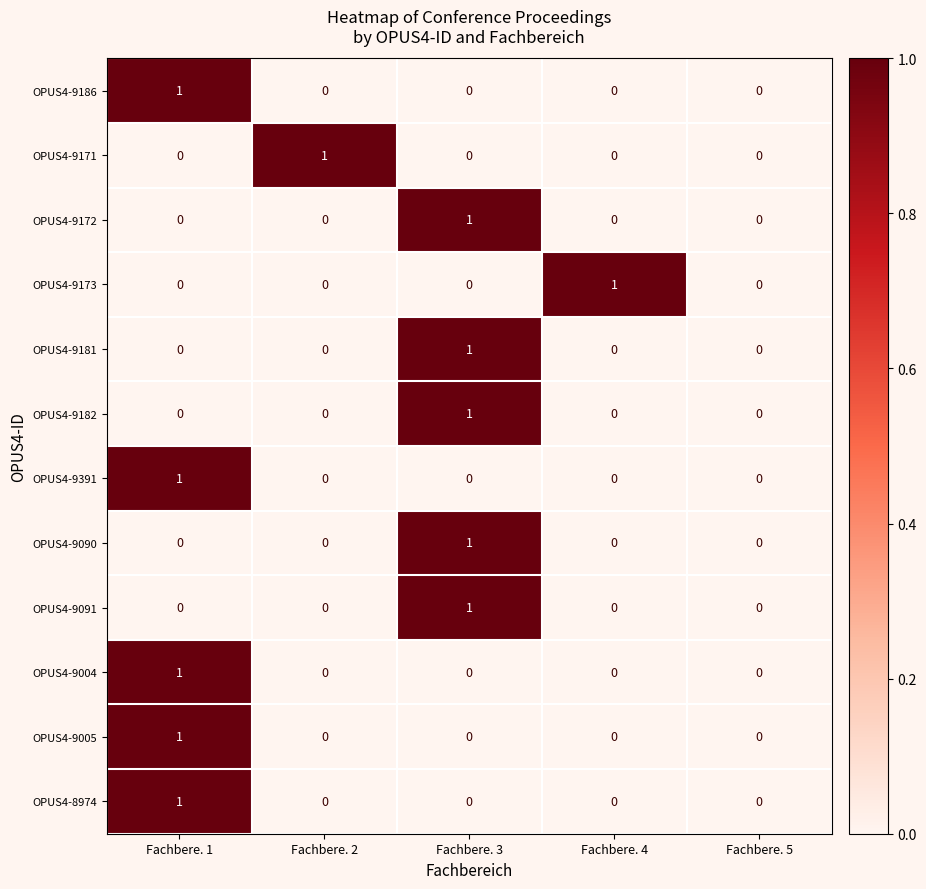

True or false: OPUS4-9171 has a value of 1 at Fachbere. 3.

False